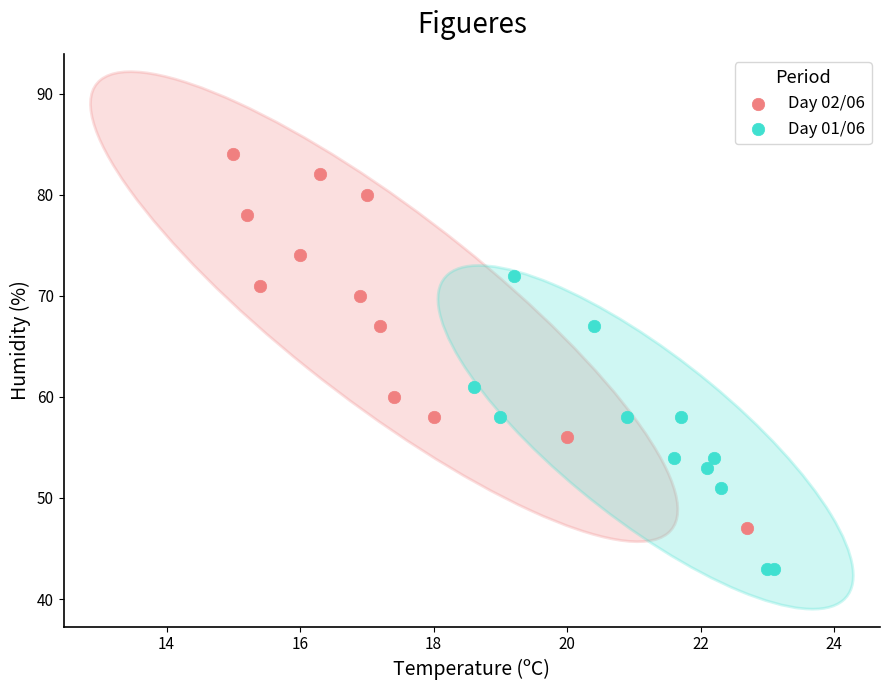

Which series reaches the minimum Y coordinate?

Day 01/06